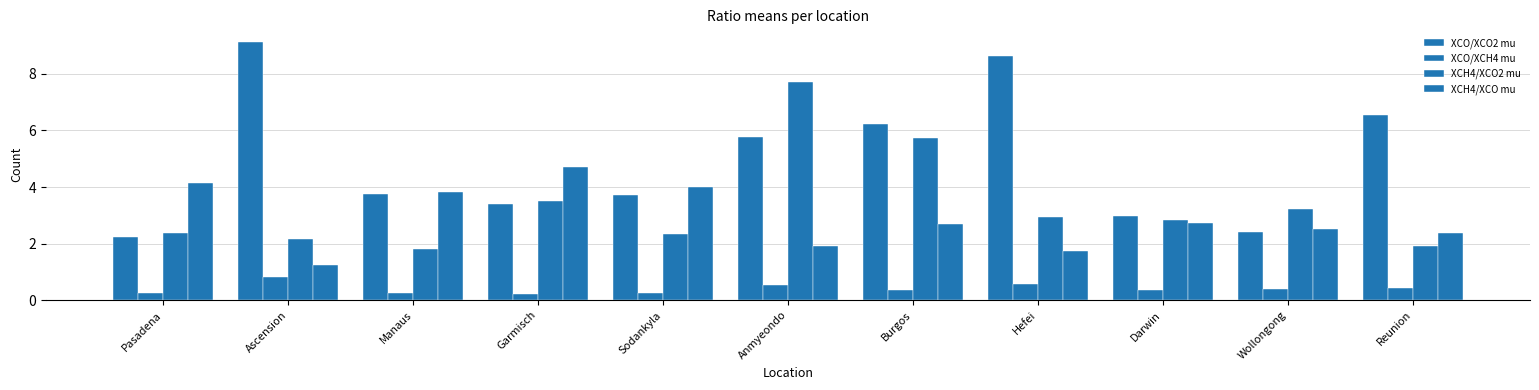

Are the bars grouped side by side (vs. stacked)?

Yes